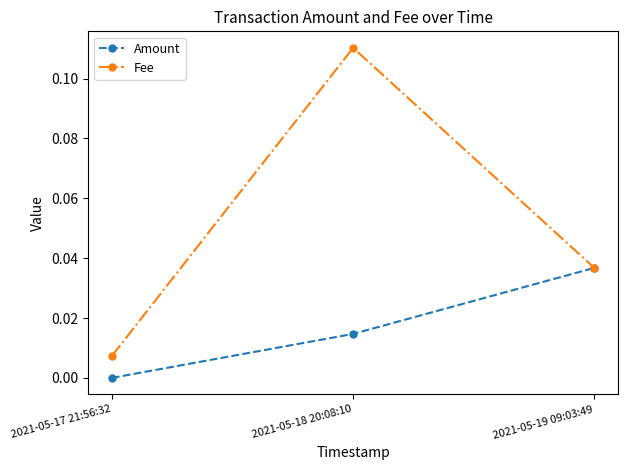

Does the chart have visible grid lines?

No